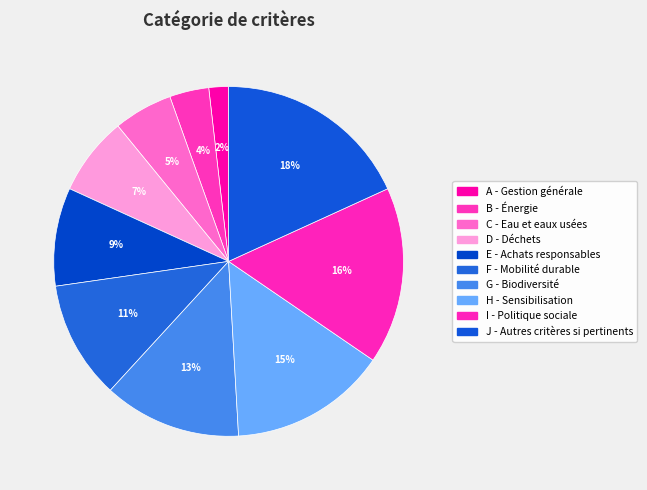

Does G - Biodiversité account for over 50% of the chart?

No